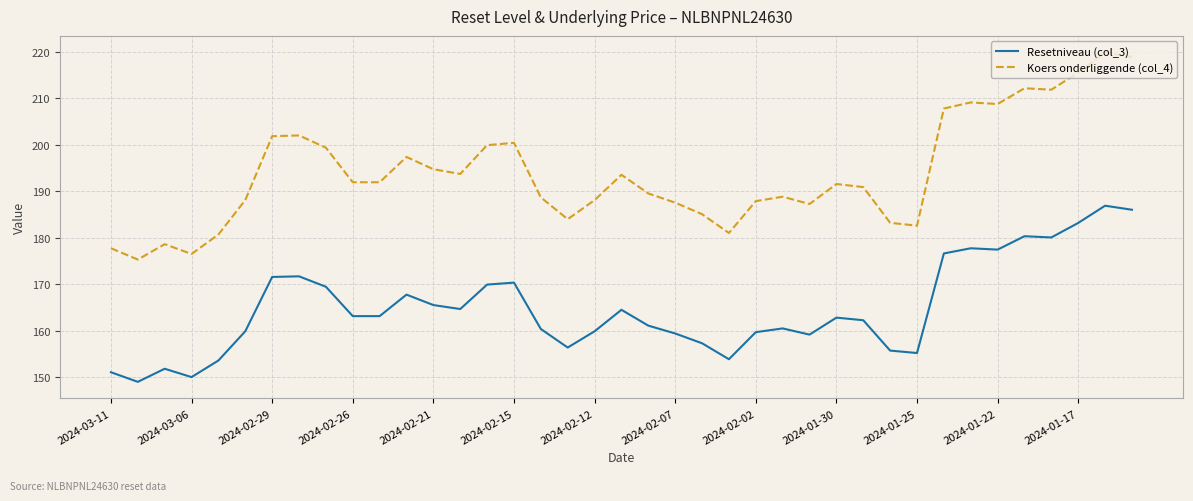

Count the number of categories in the chart.

39